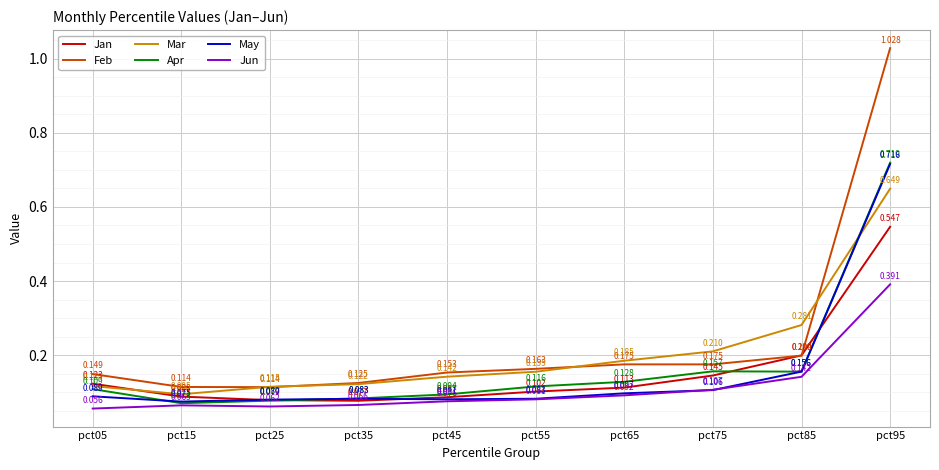

What is the sum of all Apr values?

1.7